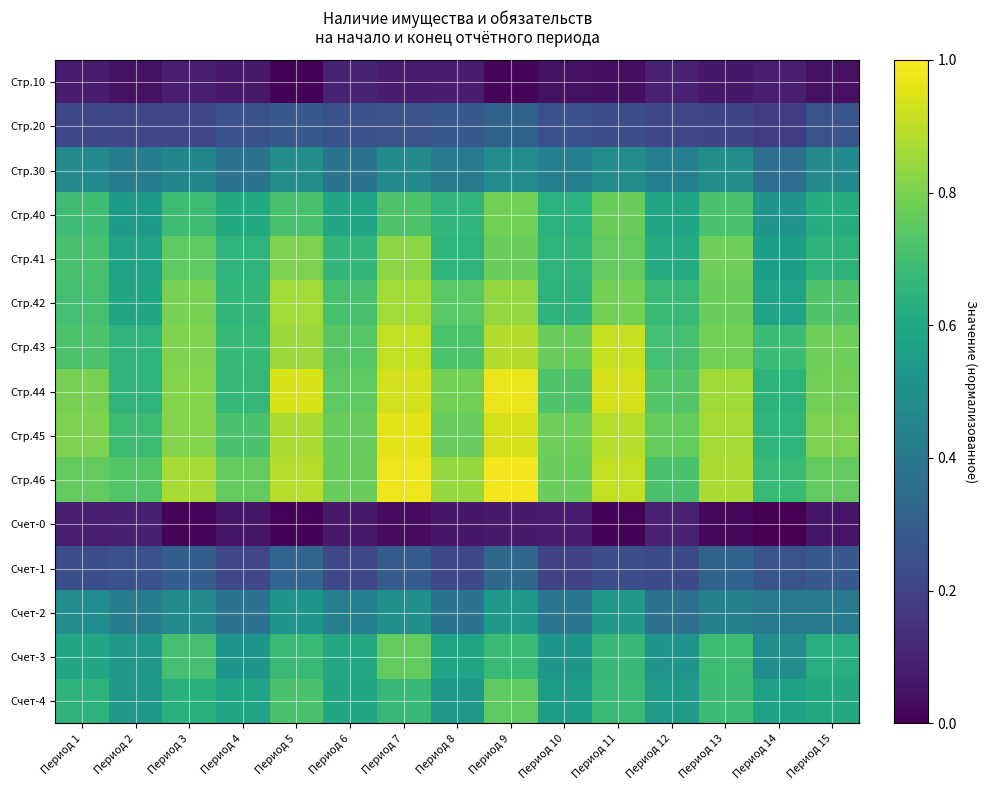

Which series changed the most between Период 2 and Период 11?

Стр.44